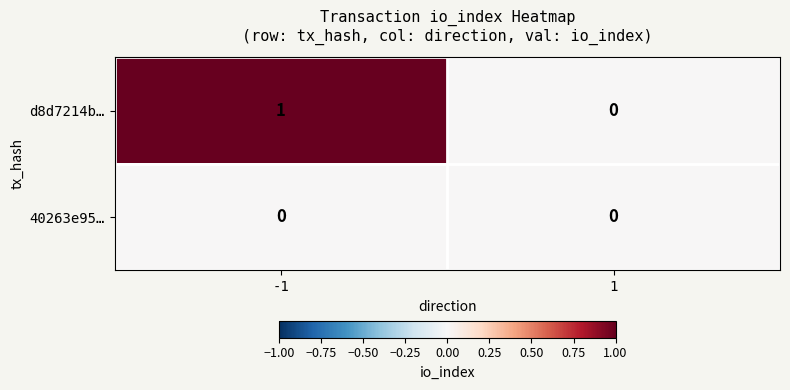

List the series in order of their peak value, lowest first.

40263e95…, d8d7214b…